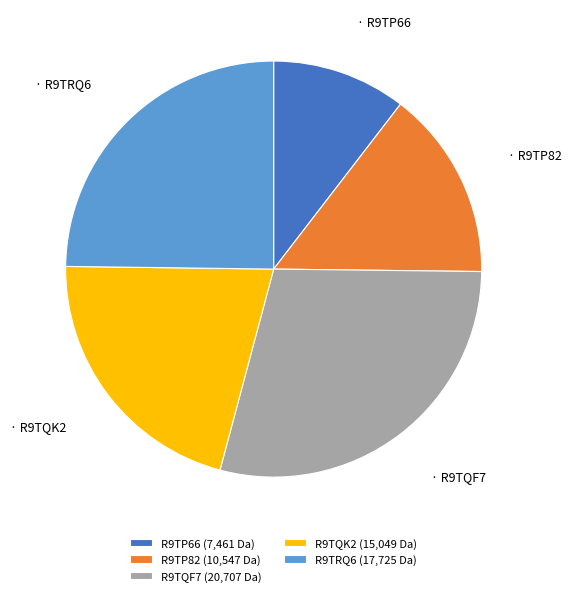

Is it true that R9TP66 is 23% of the pie?

False